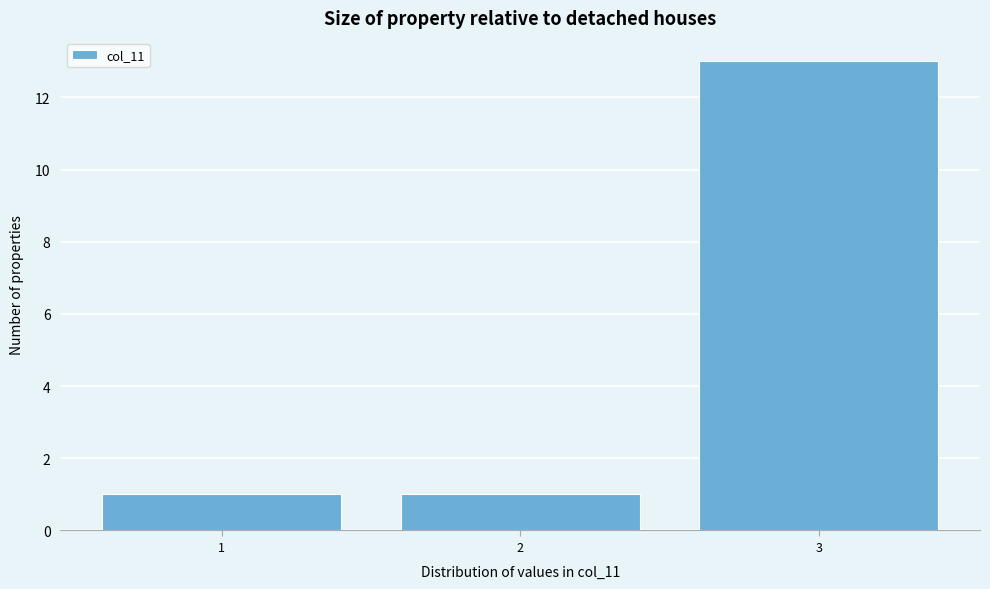

Over which range of the x-axis is the bar tallest?

2.5 to 3.5